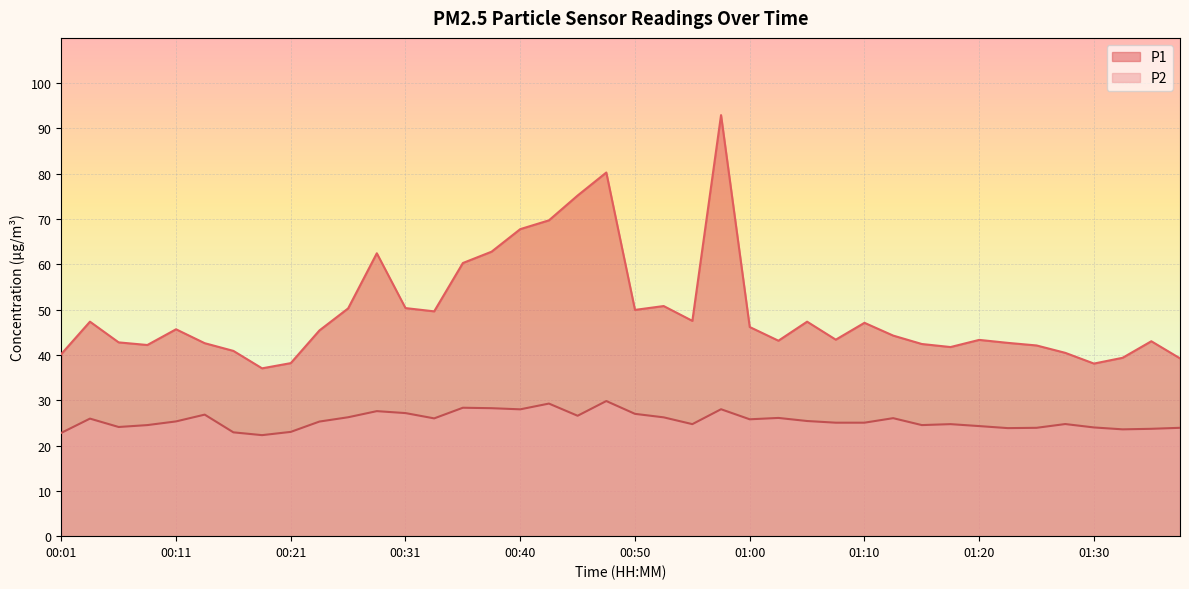

Between 00:18 and 00:28, which is larger?

00:28